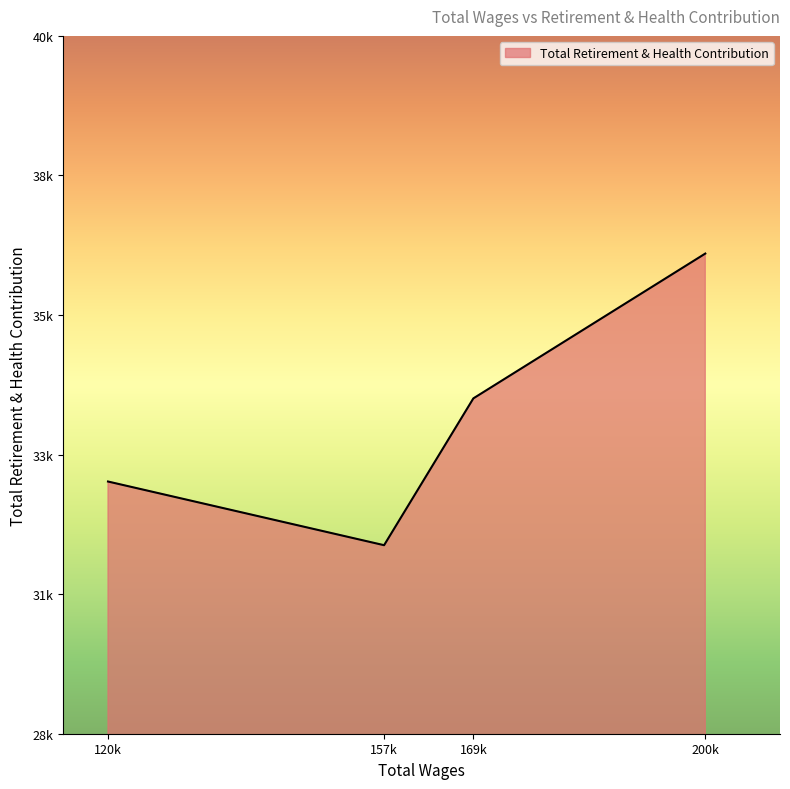

Does the chart display data point markers on the line(s)?

No